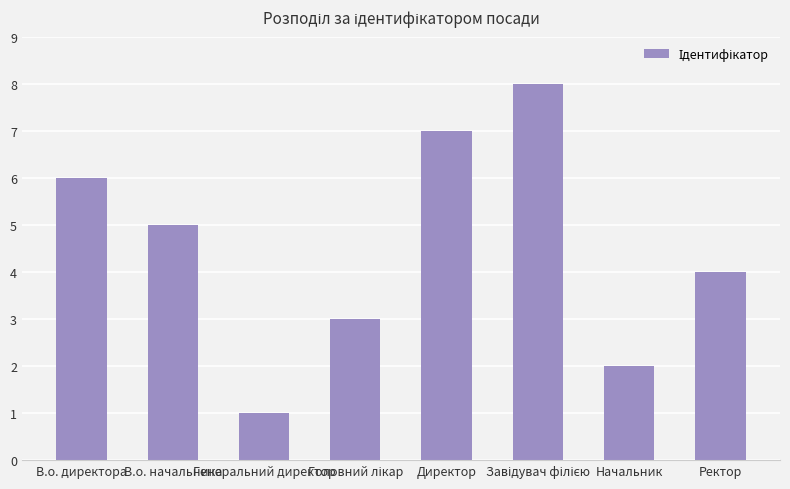

What is the change in value from Генеральний директор to Директор?

+6